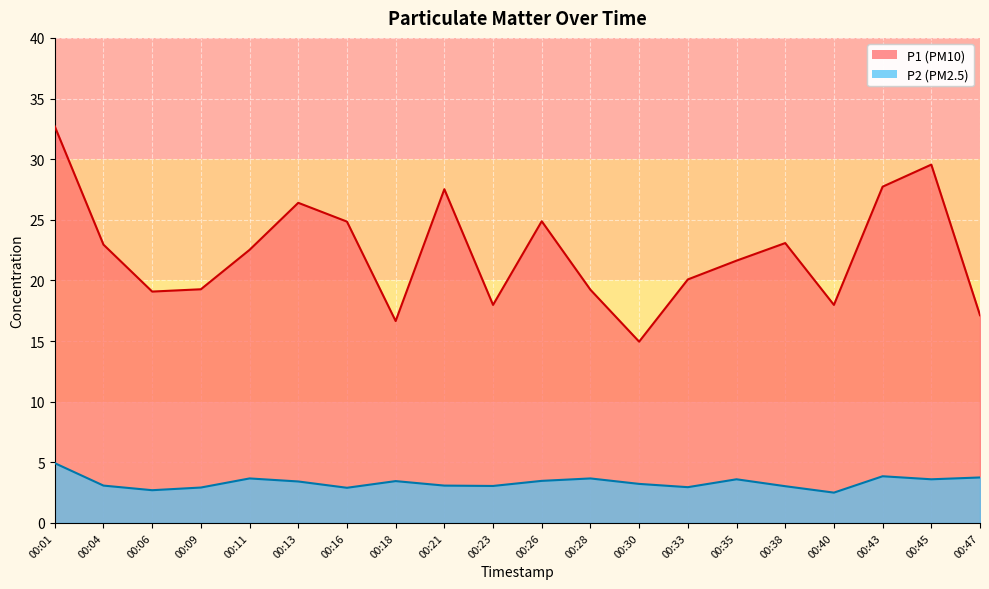

What is the sum of all P1 values?

446.2